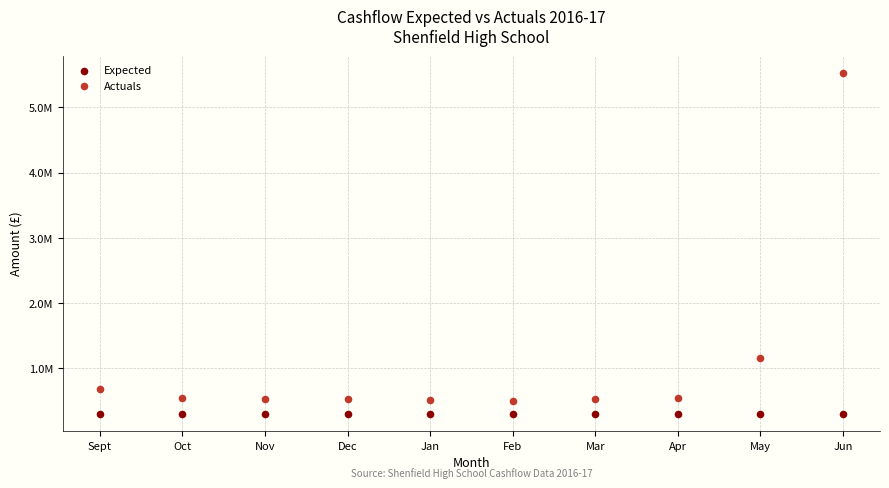

What are all the series names shown in the legend?

Expected, Actuals